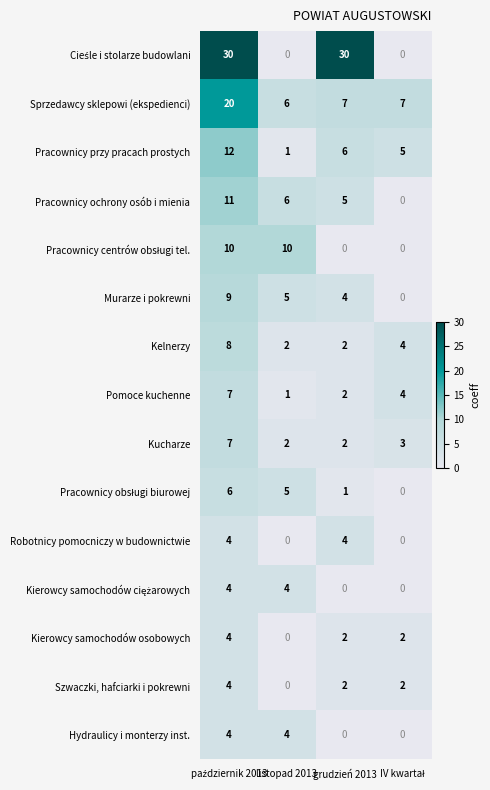

What is the sum of all Kucharze values?

14